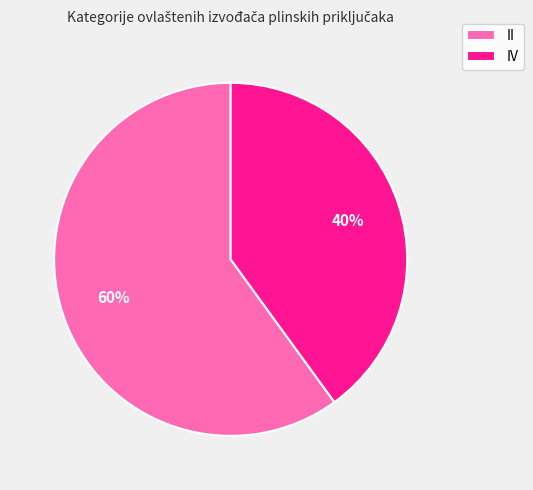

To the nearest percent, what is the average slice percentage?

50%